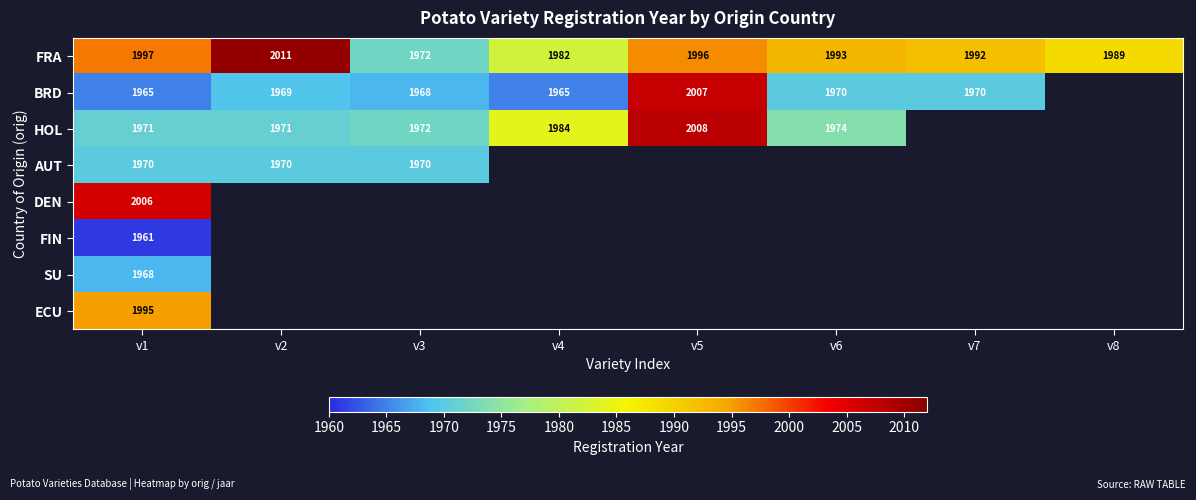

At how many categories does at least one series exceed 1996?

3